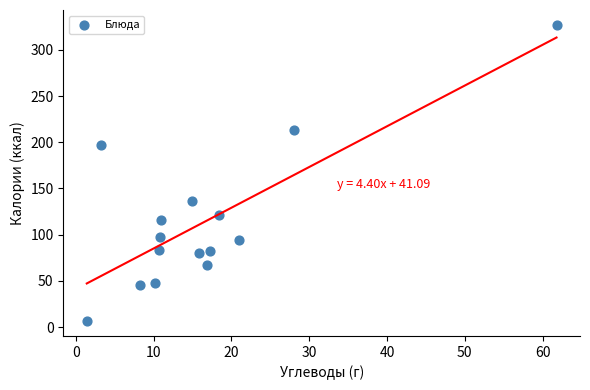

What is the range of X values (max minus min)?

60.4